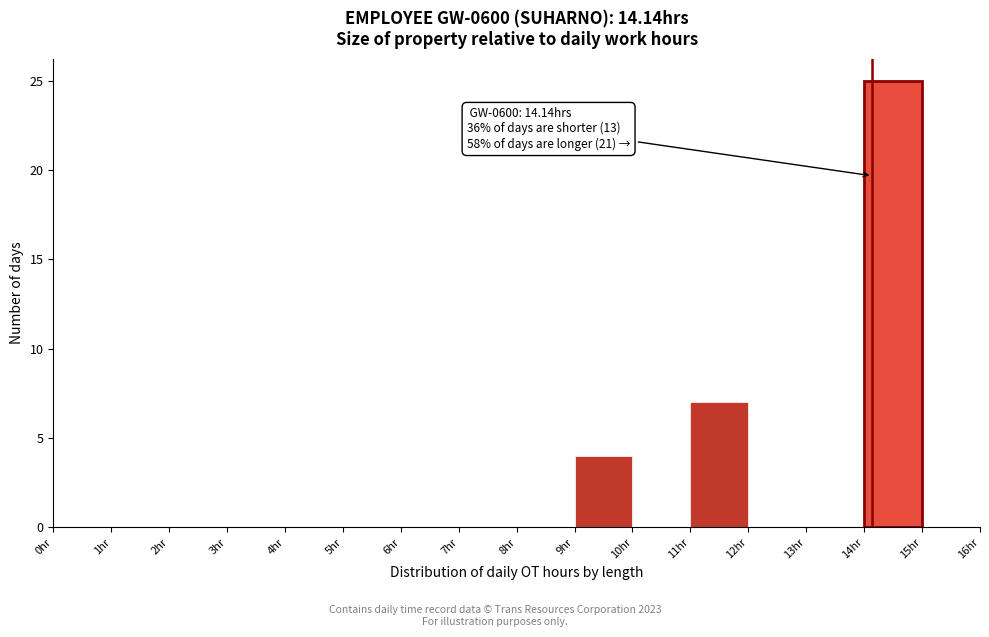

Over which range of the x-axis is the bar tallest?

14 to 15